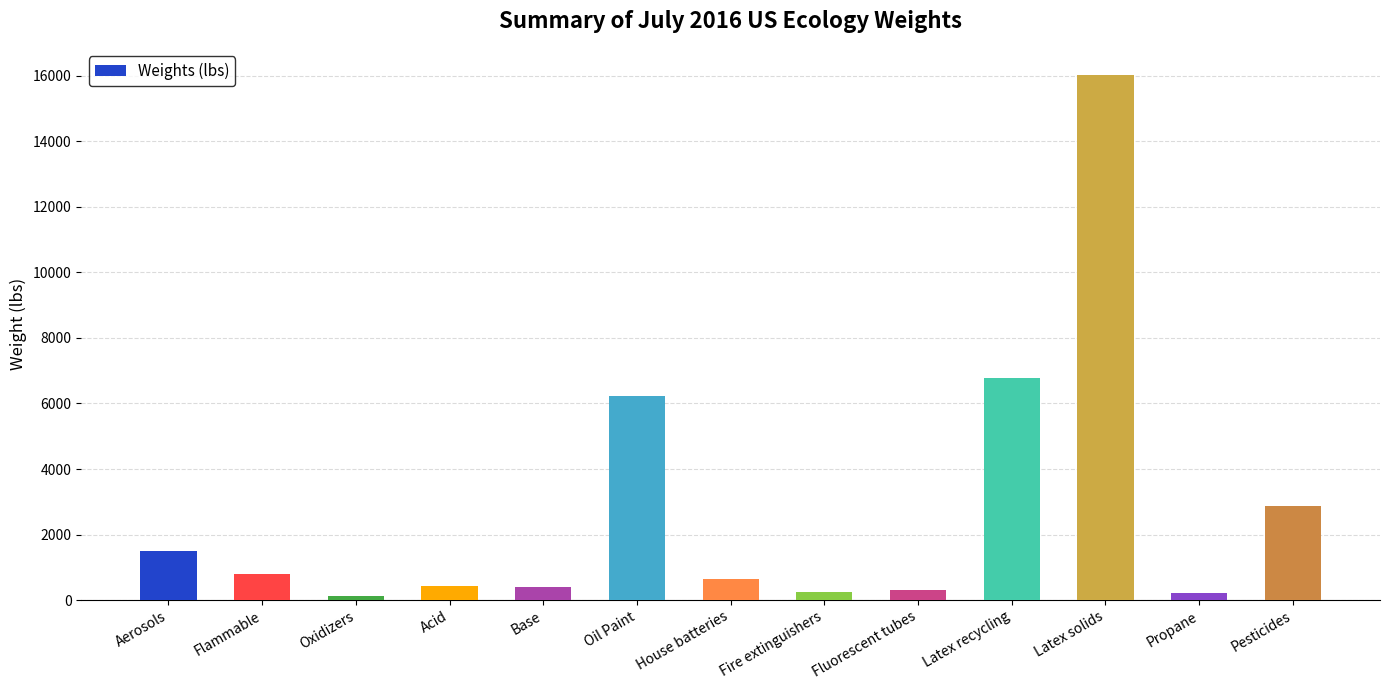

Which label corresponds to the largest value in the chart?

Latex solids